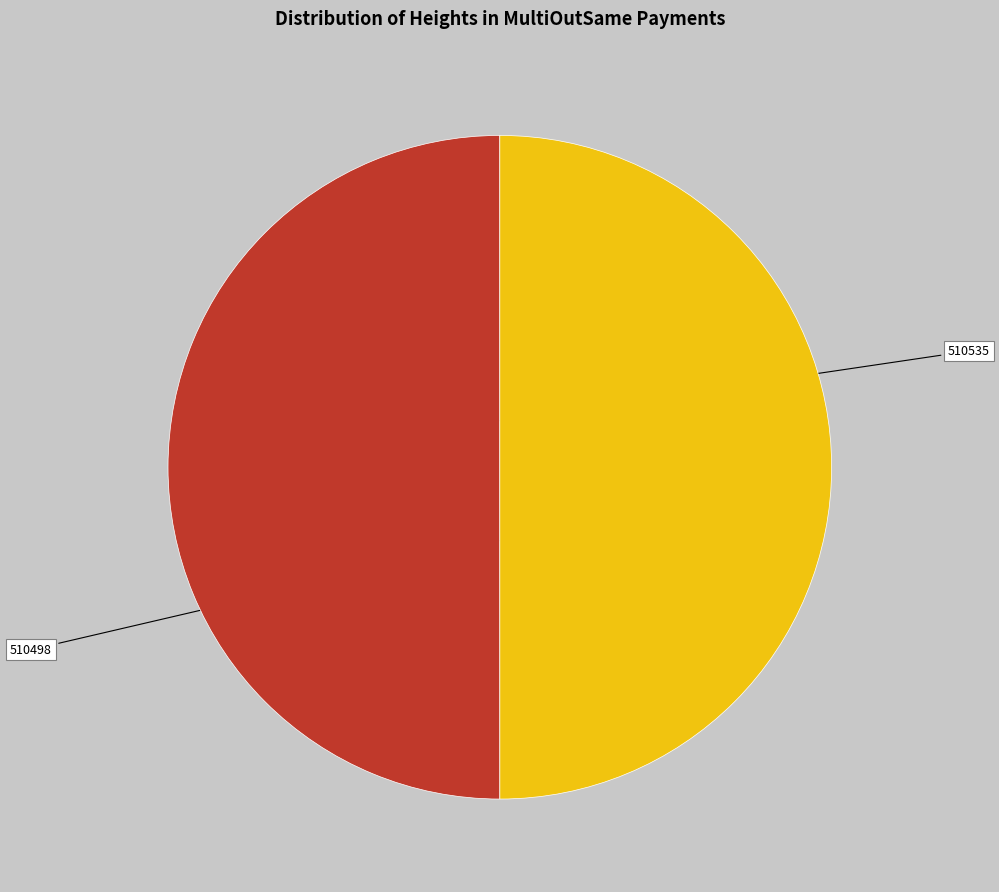

The 510535 slice represents 50% of the pie. True or false?

True